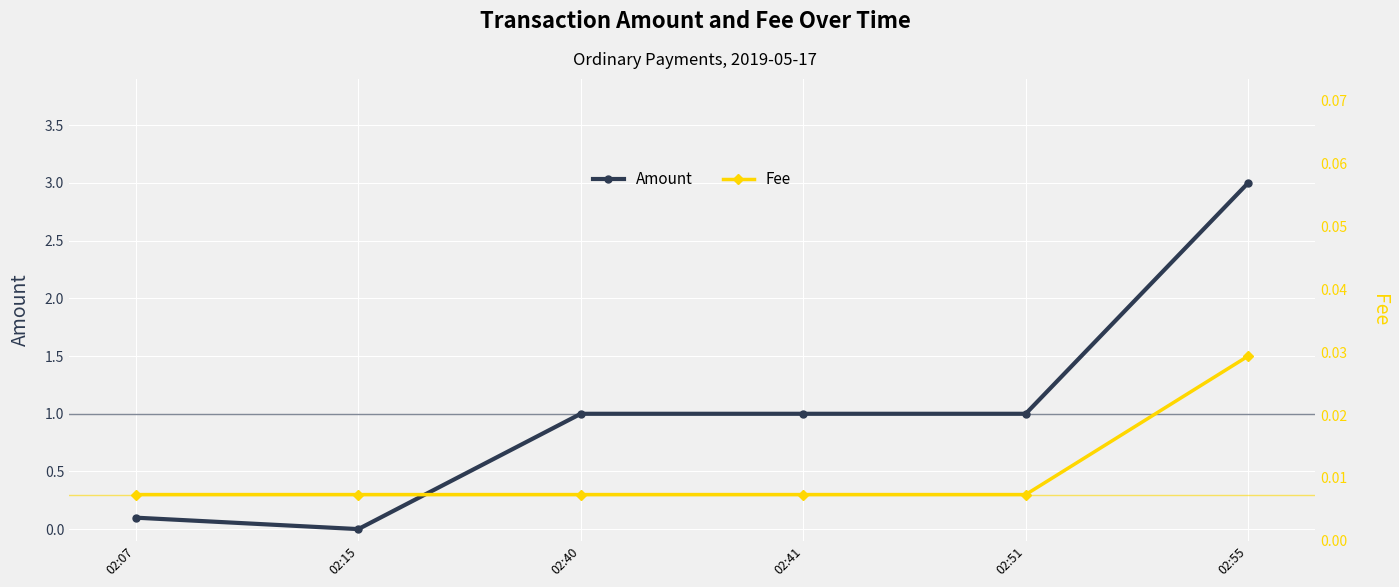

At which category is the sum across all series the highest?

02:55